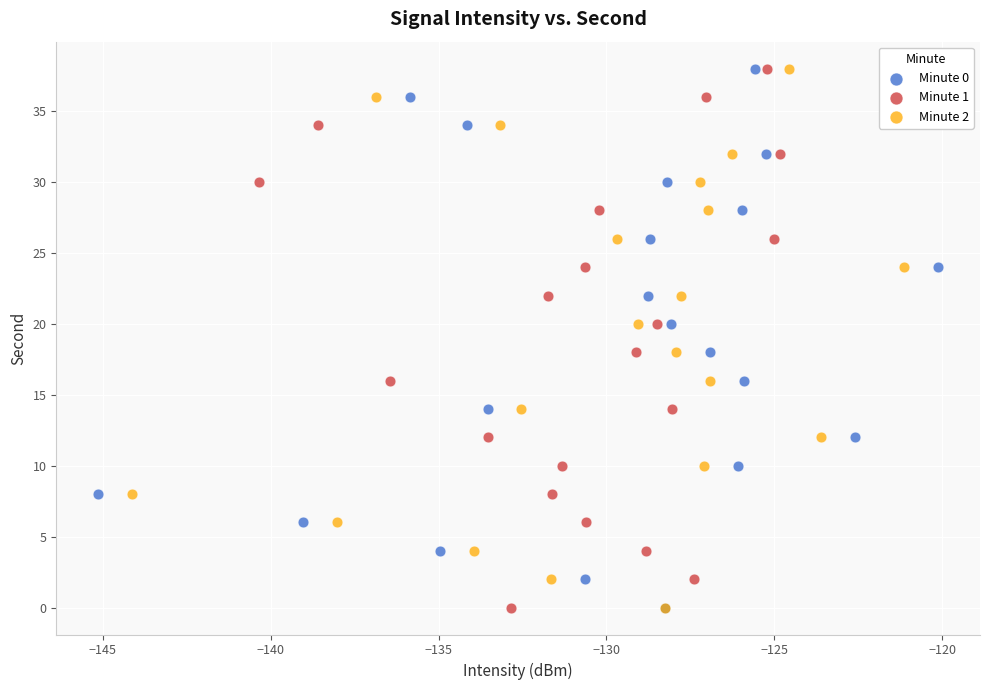

What are all the series names shown in the legend?

Minute 0, Minute 1, Minute 2